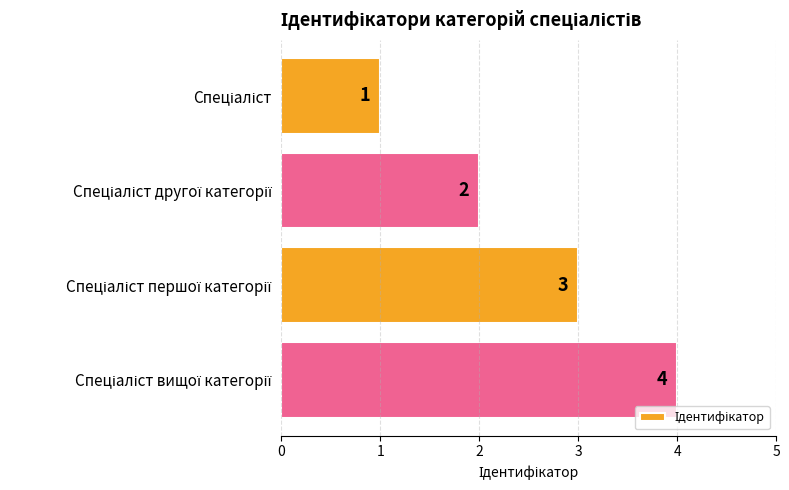

Count the values in the range 2 to 4.

3